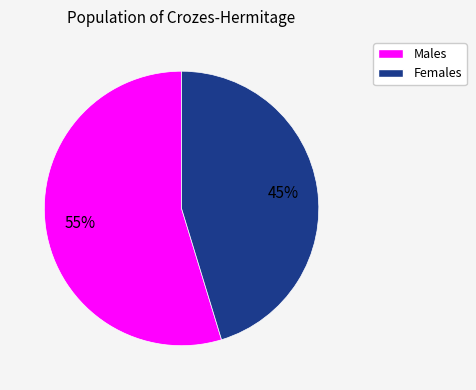

Is there a majority slice in this chart?

Yes